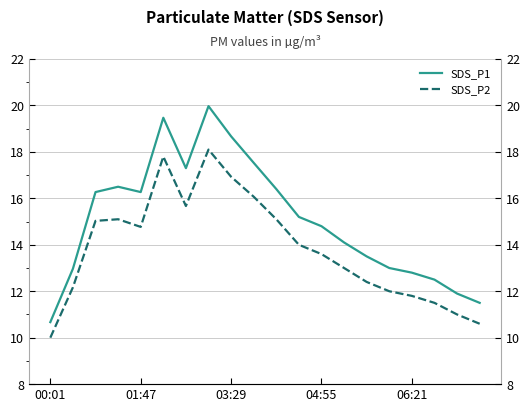

True or false: SDS_P2 and SDS_P1 intersect in this chart.

False